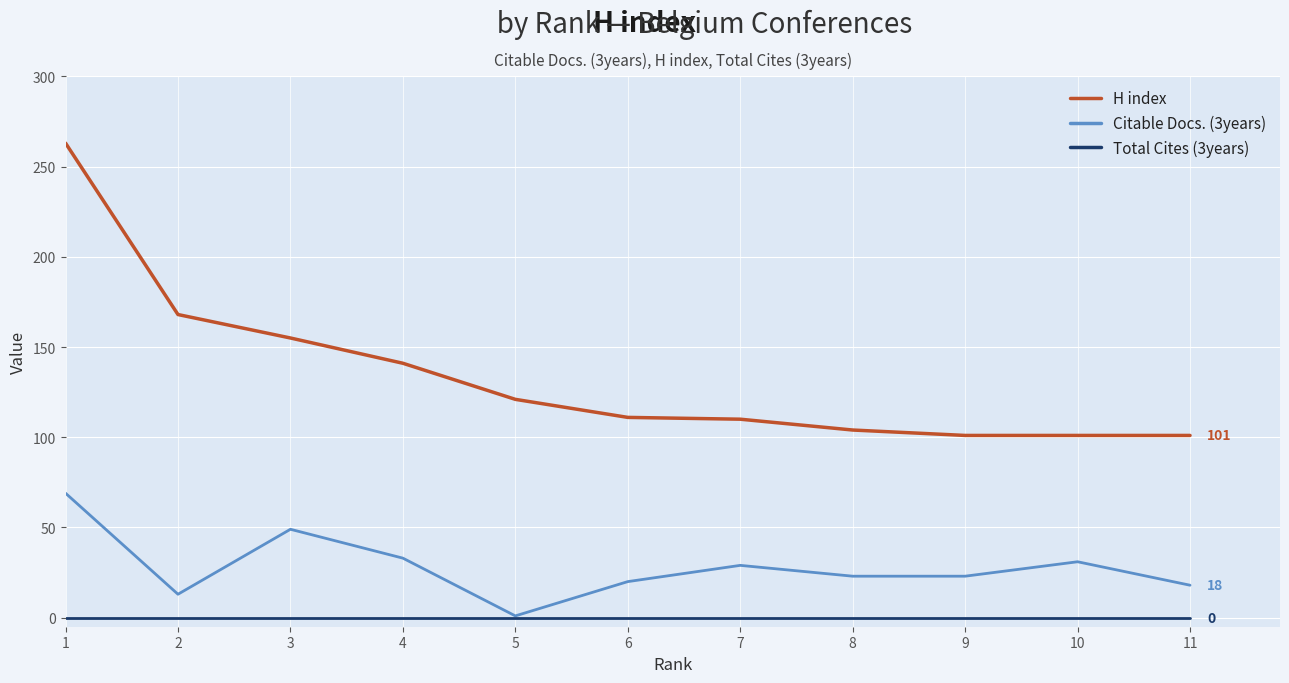

What is the average value of the H index series?

134